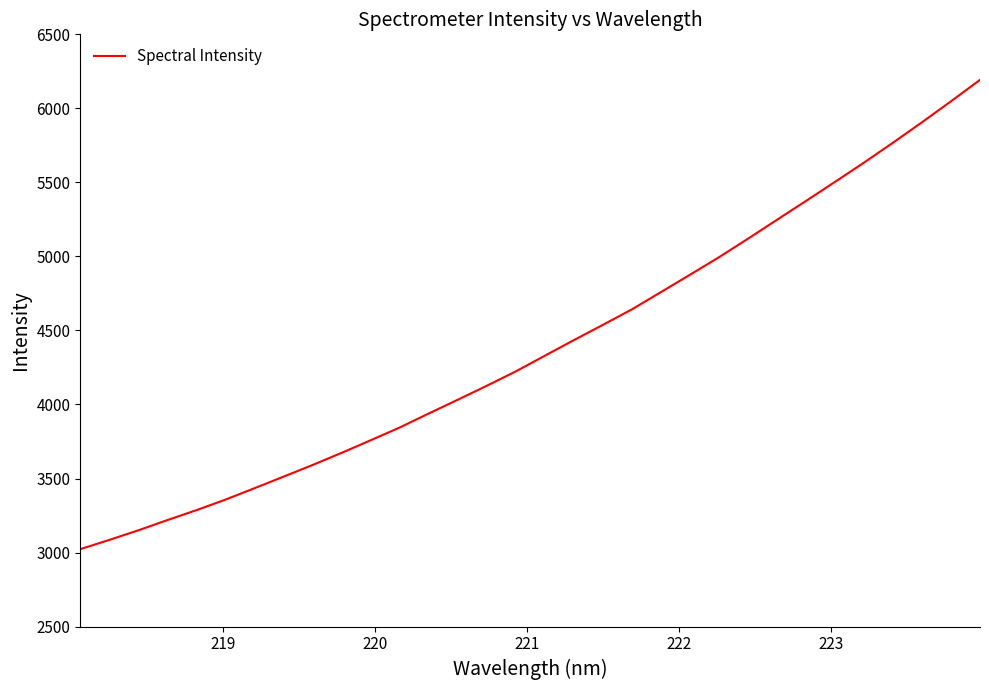

What is the difference between the maximum and minimum values?

3169.8